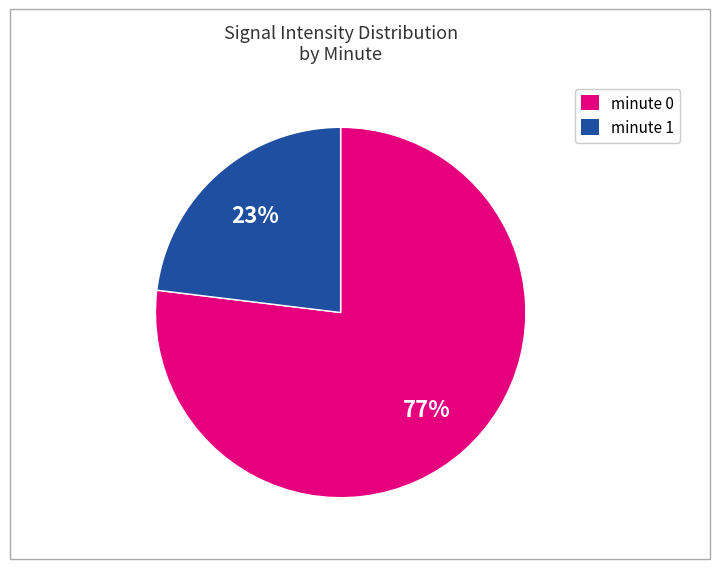

How many segments does this pie chart have?

2